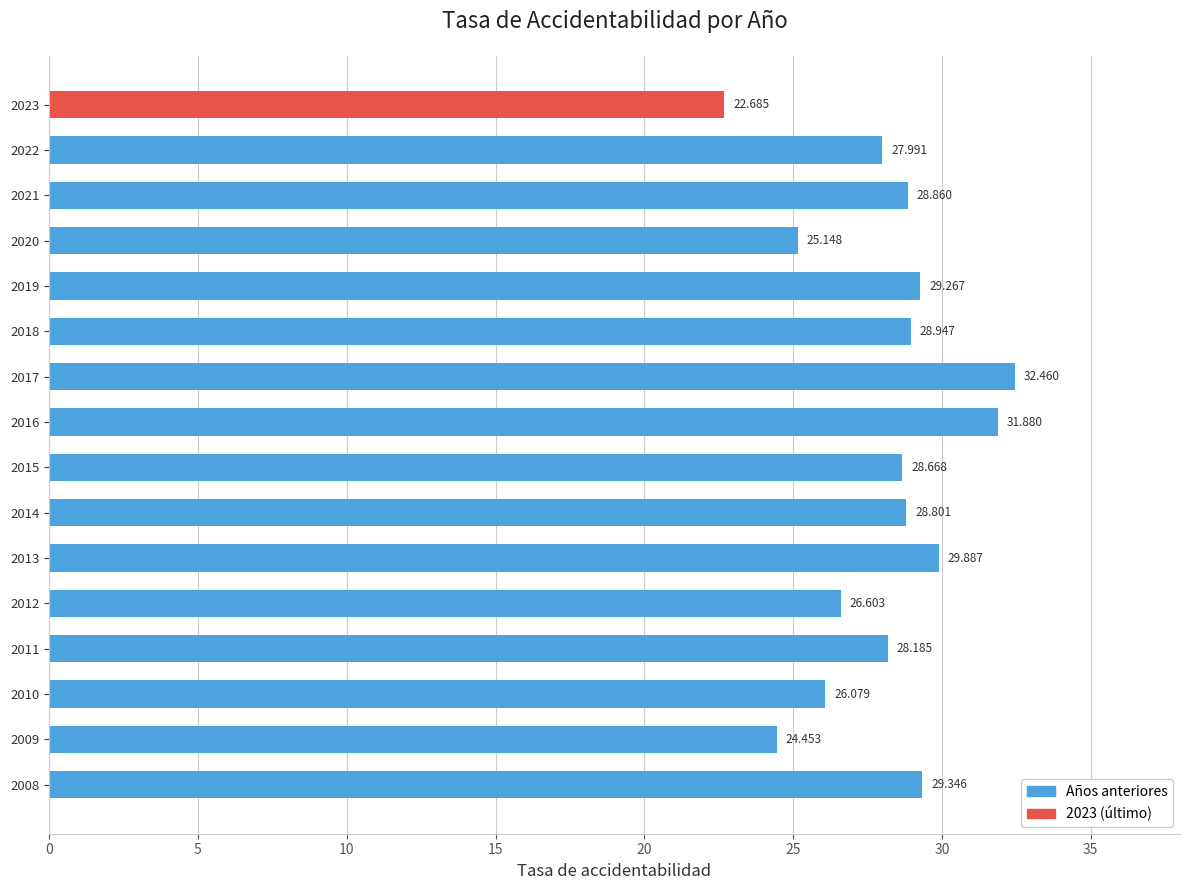

How many data points does each series have?

16